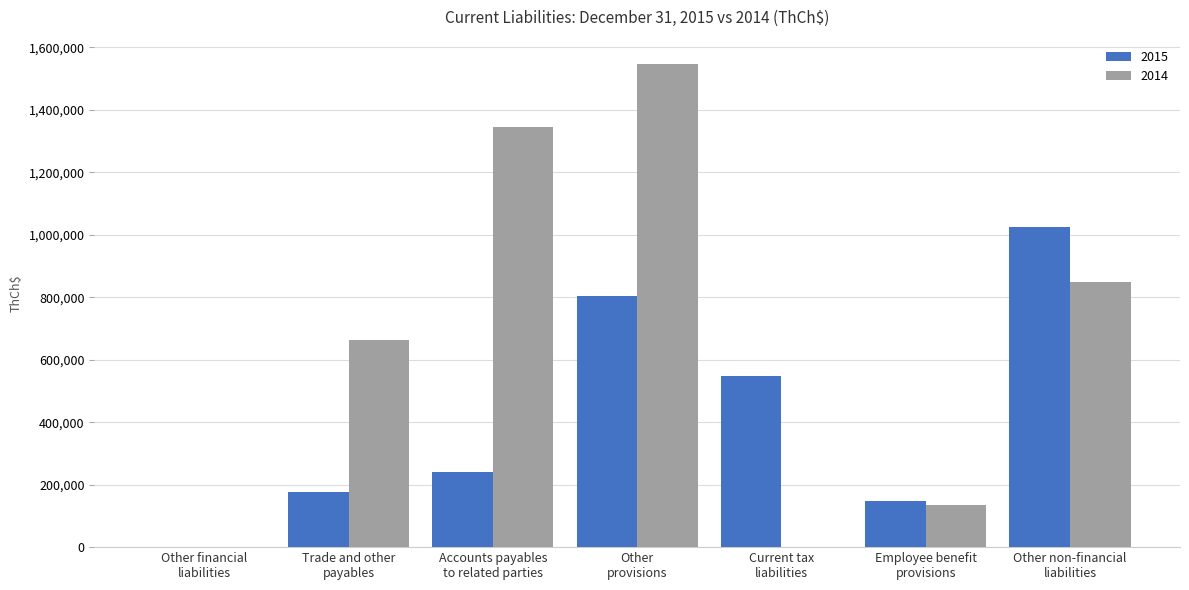

Which series has the largest total across all categories?

2014